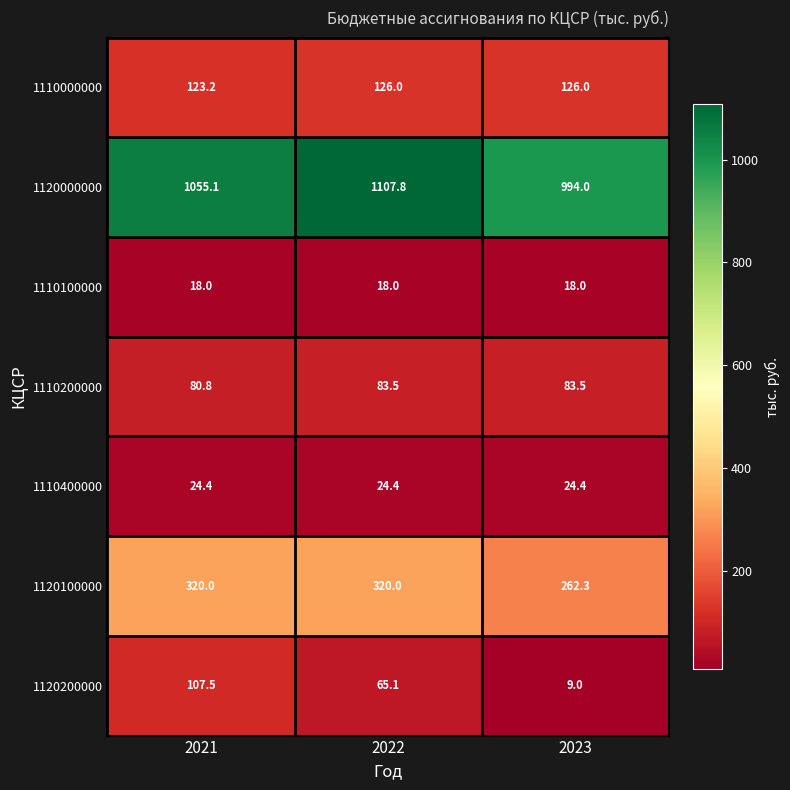

At which category does the chart reach its peak across all series?

2022